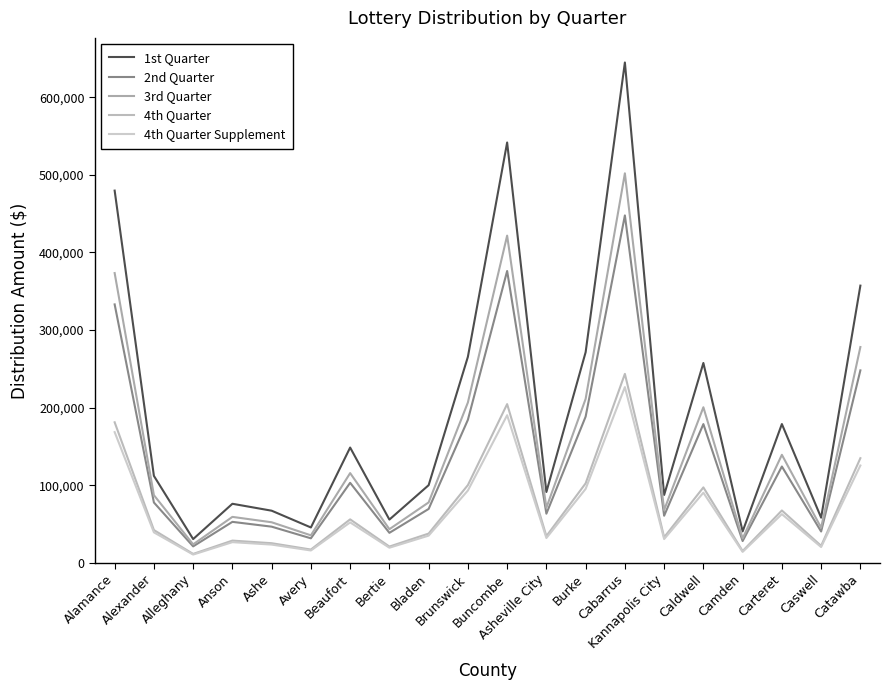

What is the label of the 19th point from the right?

Alexander